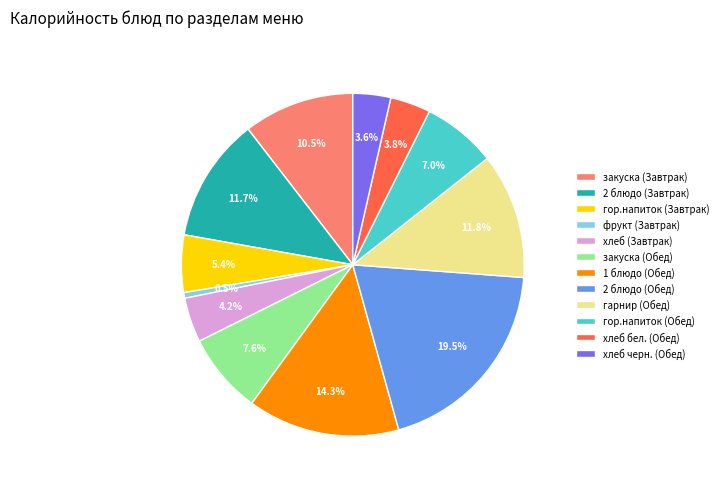

What is the largest slice in the pie chart?

2 блюдо (Обед)